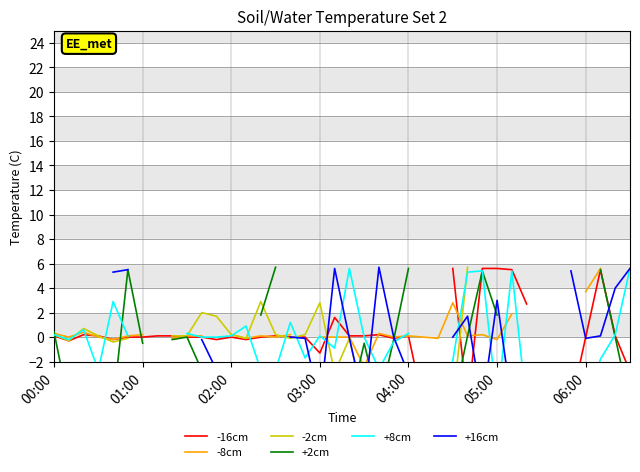

How many data points in -16cm are above 0?

18